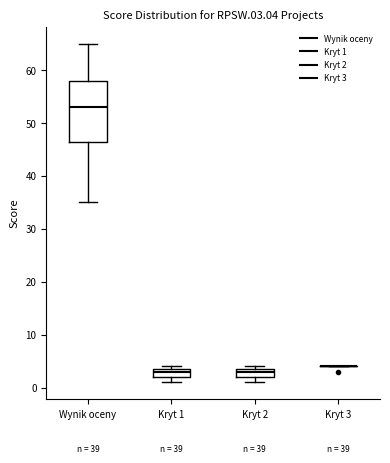

Comparing the boxes themselves (not the whiskers), which one is the tallest?

Wynik oceny